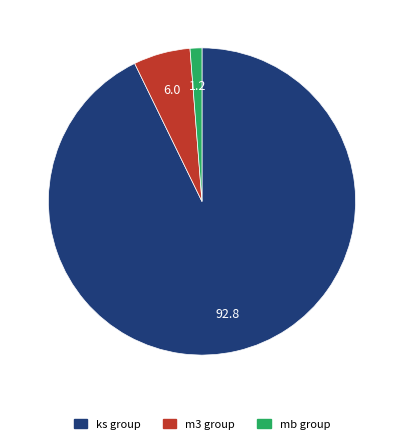

Rank the categories by value from highest to lowest.

ks group, m3 group, mb group